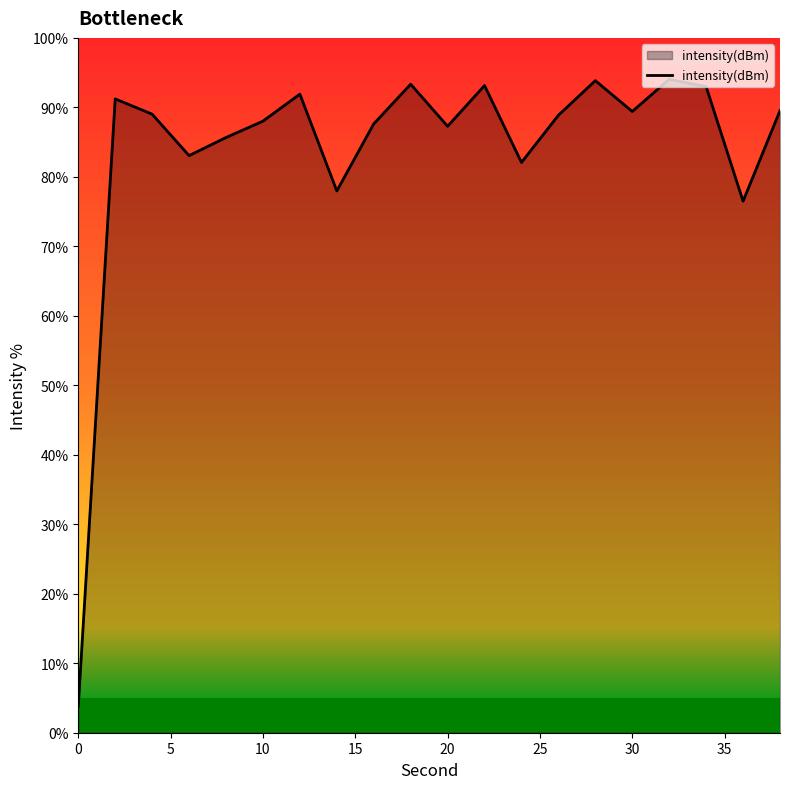

How many interior local peaks (higher than both neighbors) does the data have?

6